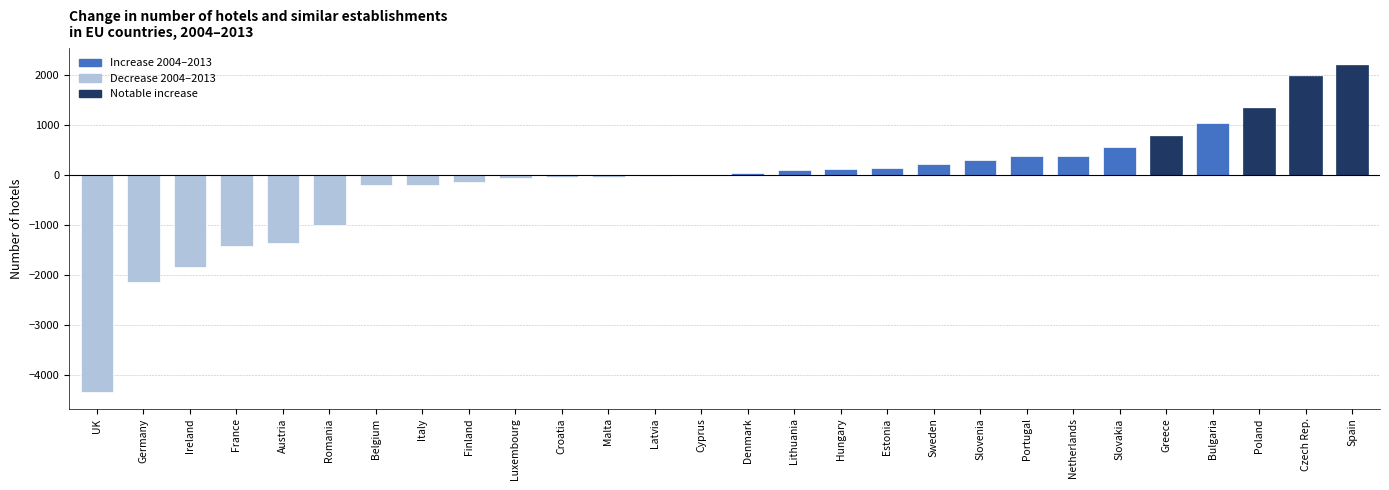

What is the ratio of the value at Spain to the value at Greece?

2.8